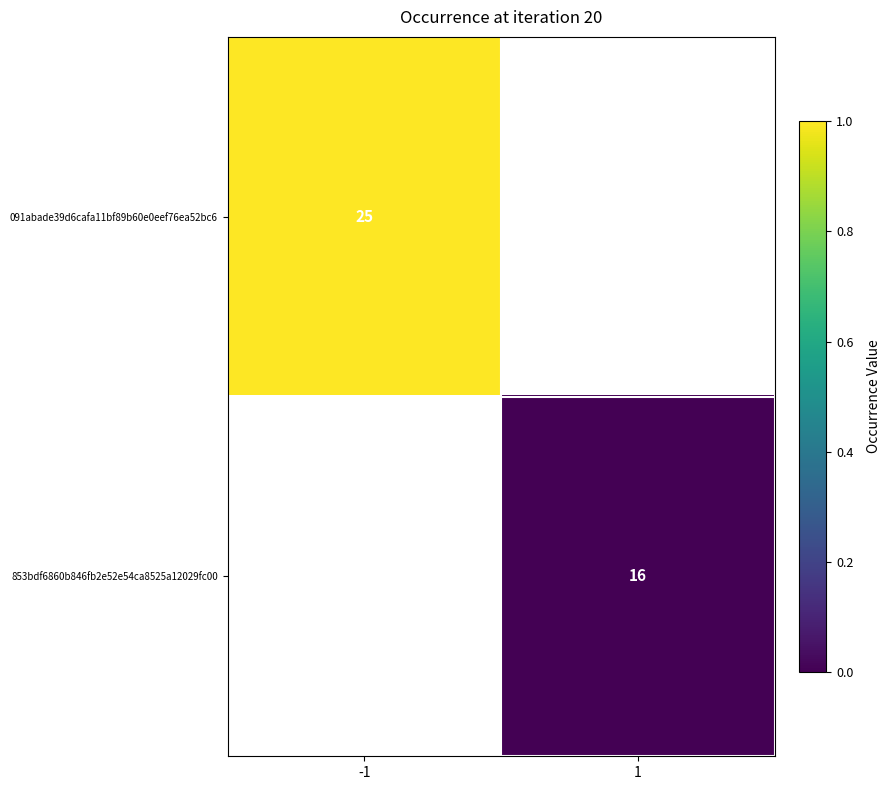

What is the maximum value shown in the chart?

1.0